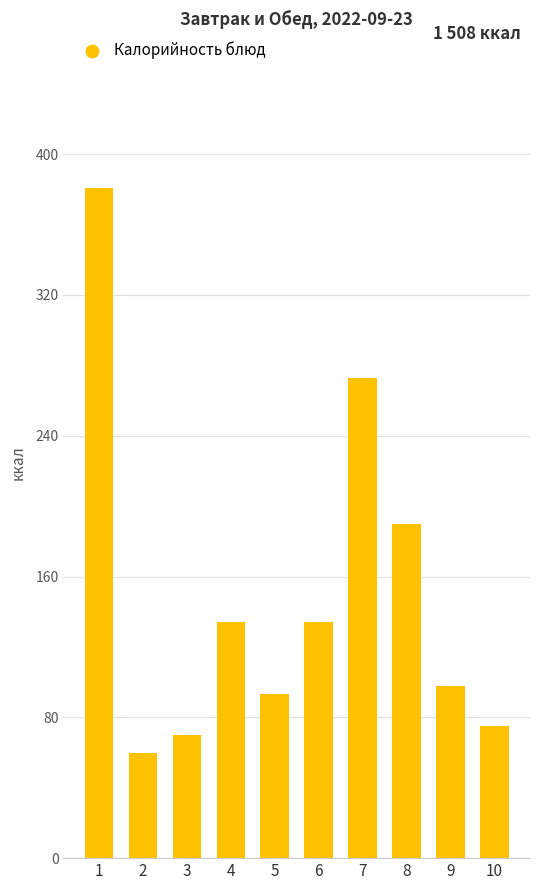

What is the change in value from 1 to 10?

-306.0